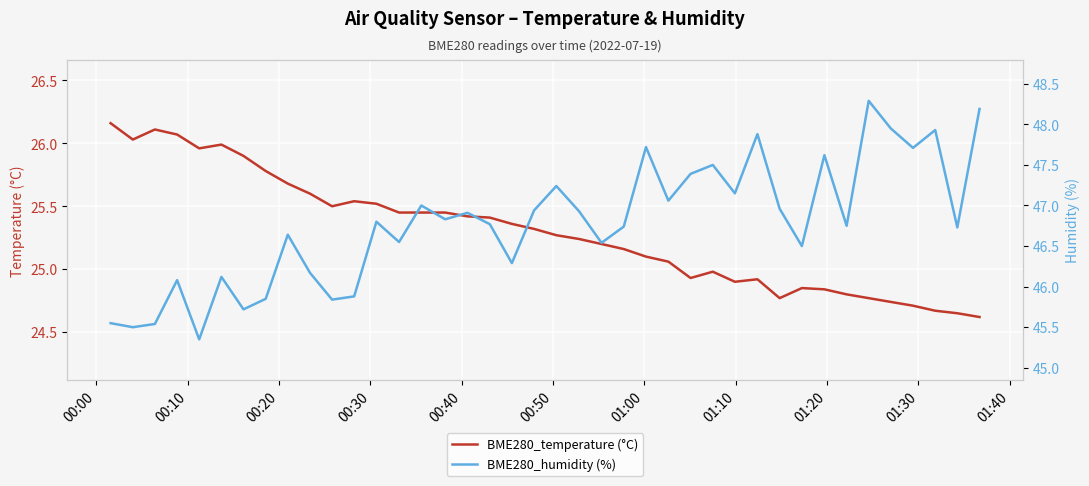

What are all the series names shown in the legend?

BME280_temperature (°C), BME280_humidity (%)